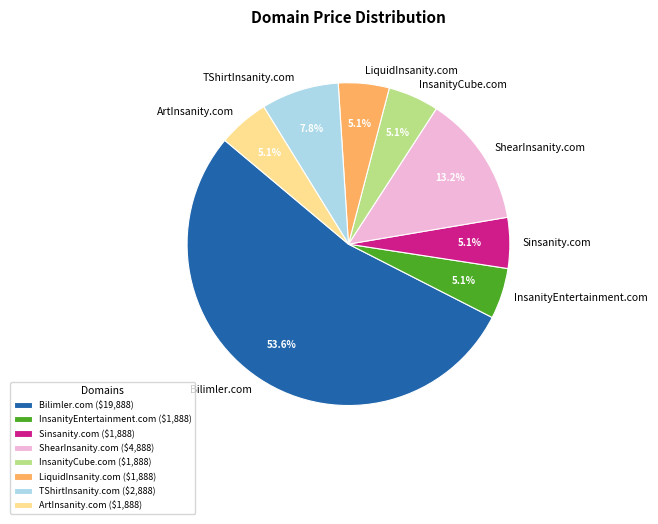

Do LiquidInsanity.com and InsanityEntertainment.com together represent more than half of the pie?

No